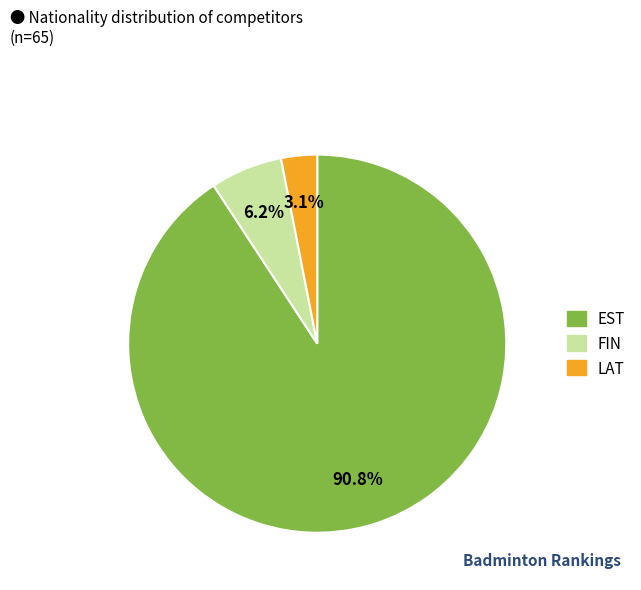

Rank the categories by value from highest to lowest.

EST, FIN, LAT